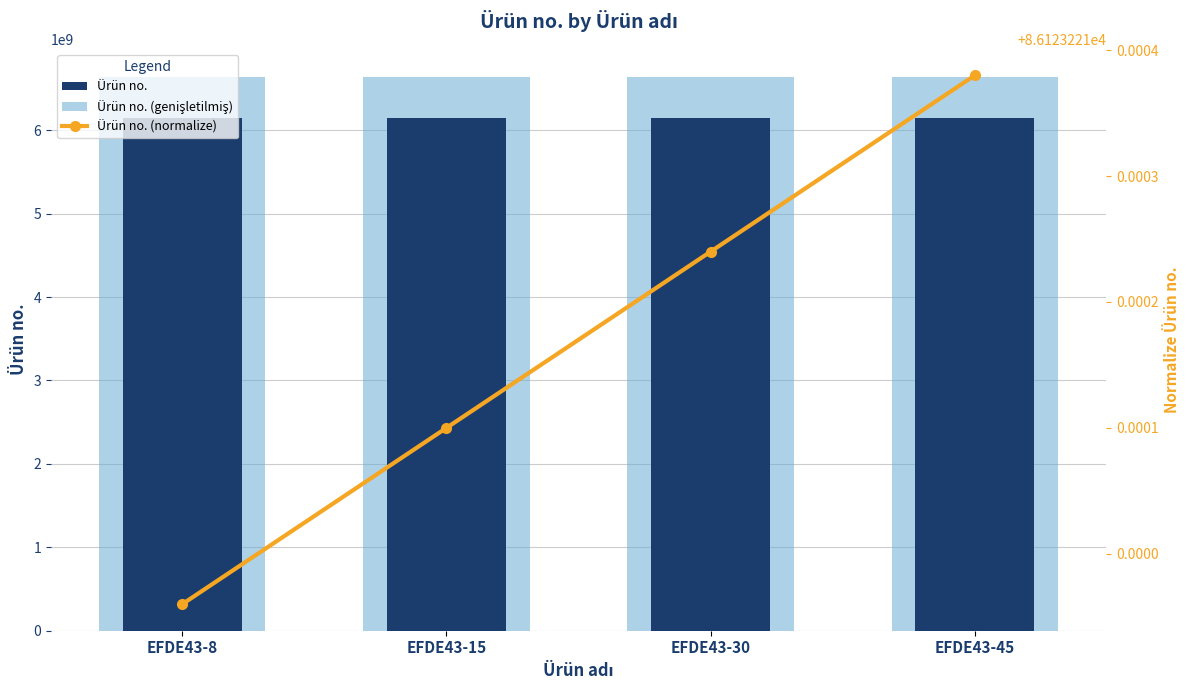

At which category is the sum across all series the highest?

EFDE43-45